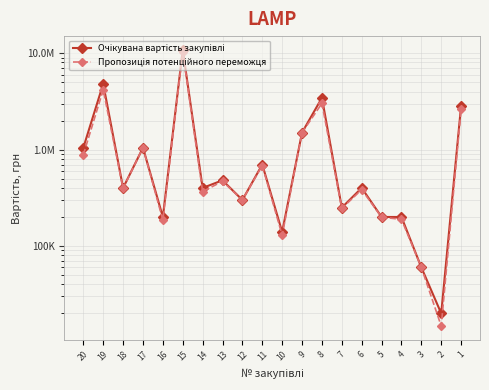

At how many categories does at least one series exceed 676954?

8